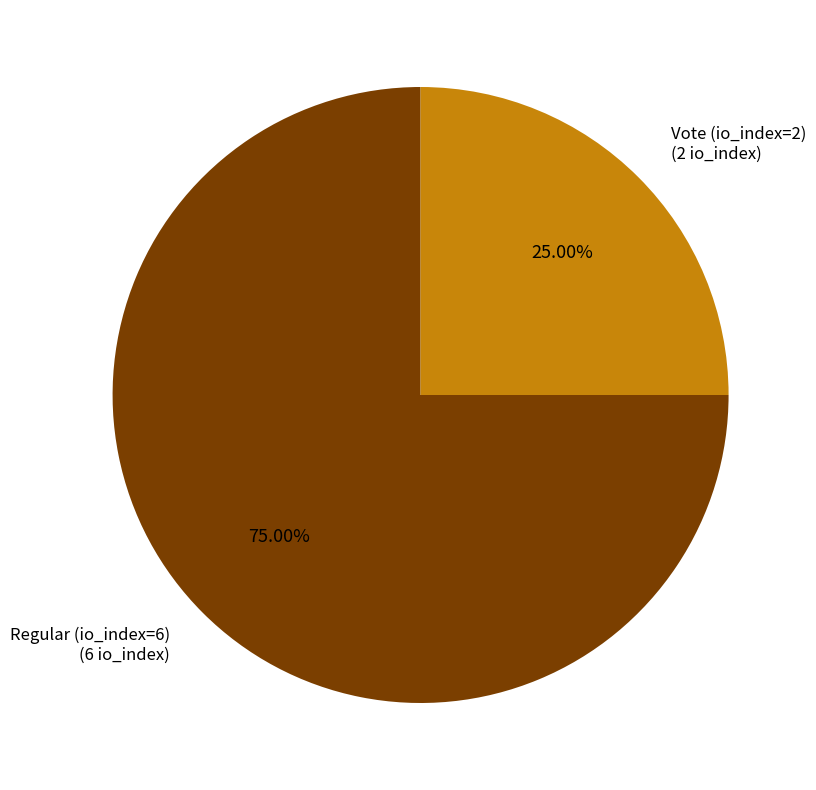

Is there any slice that represents more than half of the pie?

Yes